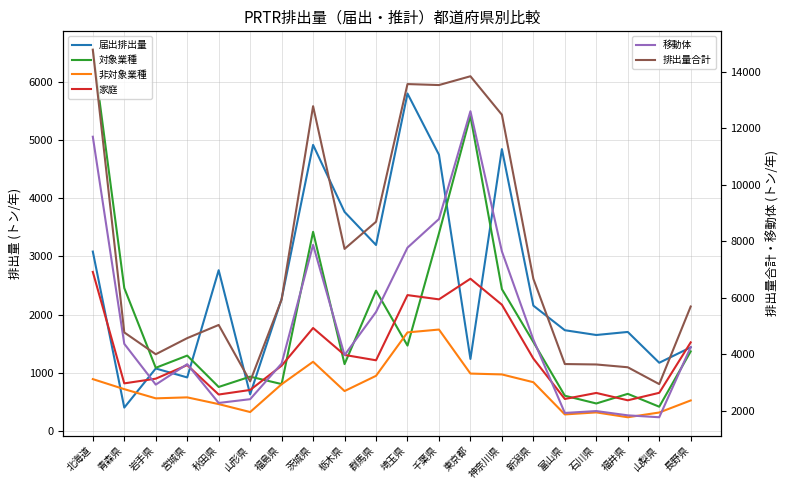

At which category does 届出排出量 reach its first local valley?

青森県